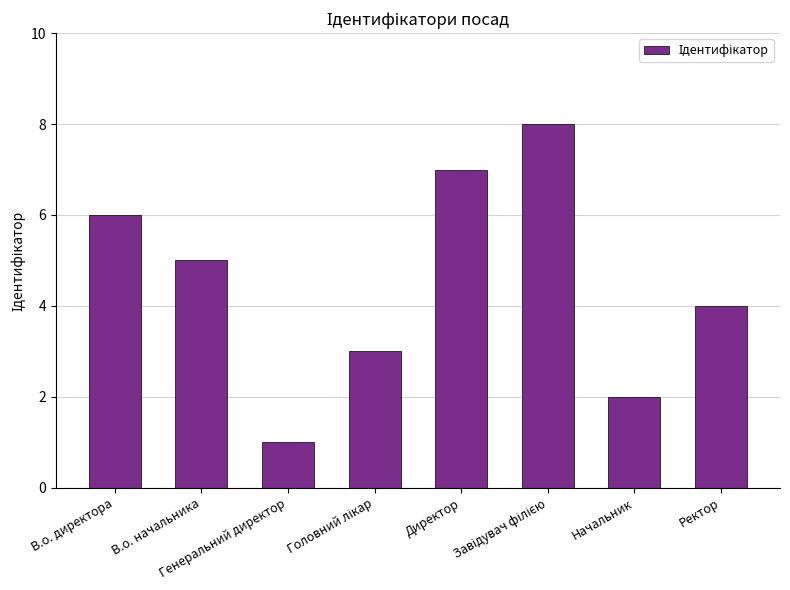

What is the greatest value displayed?

8